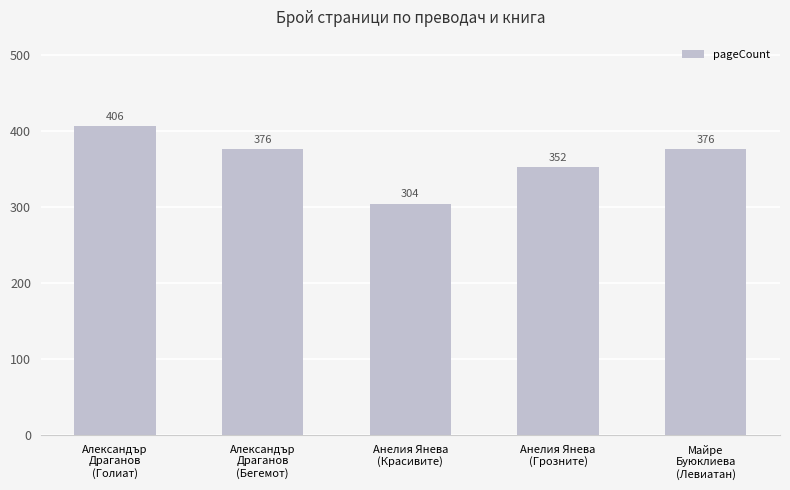

What is the average value?

363